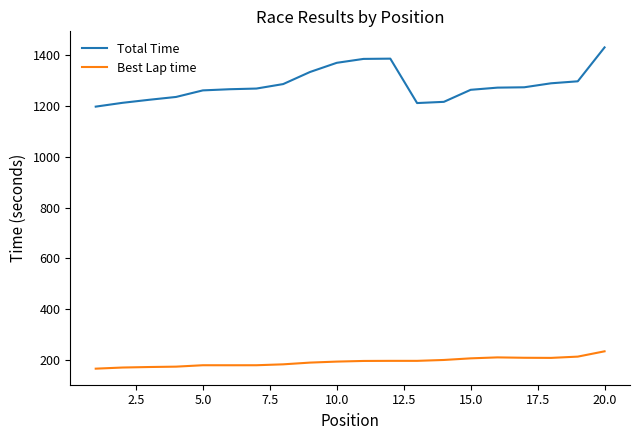

True or false: Total Time and Best Lap time cross at least once.

False